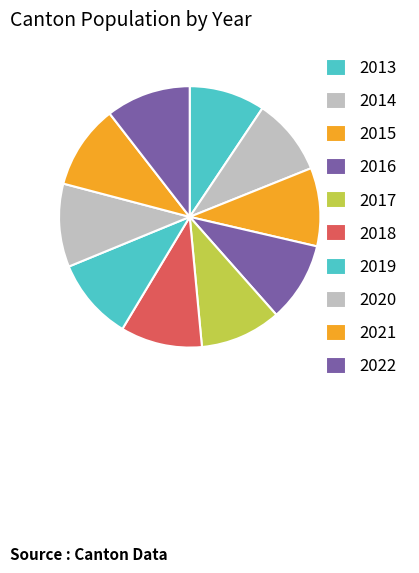

Is 2013 the majority of the pie?

No